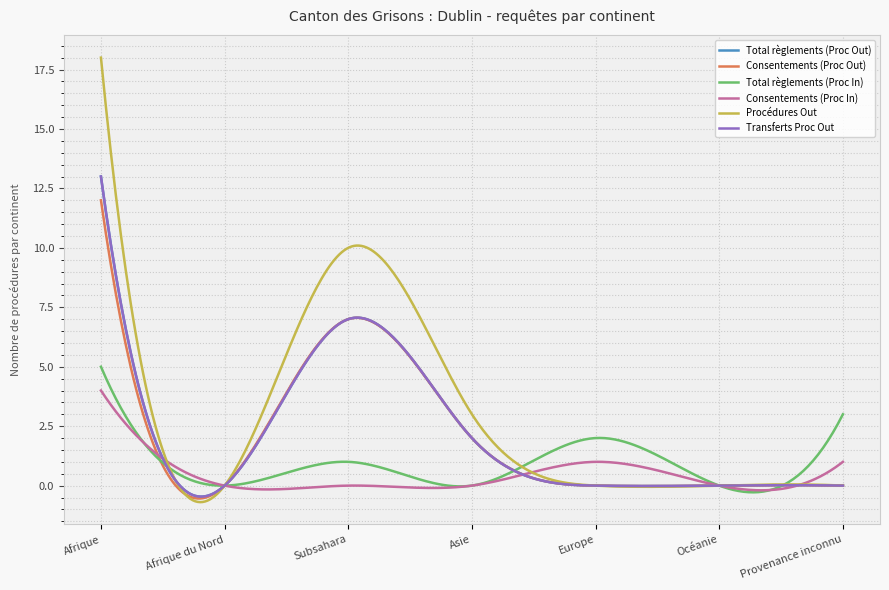

List the labels in order of Transferts Proc Out value, smallest first.

Afrique du Nord, Europe, Océanie, Provenance inconnu, Asie, Subsahara, Afrique